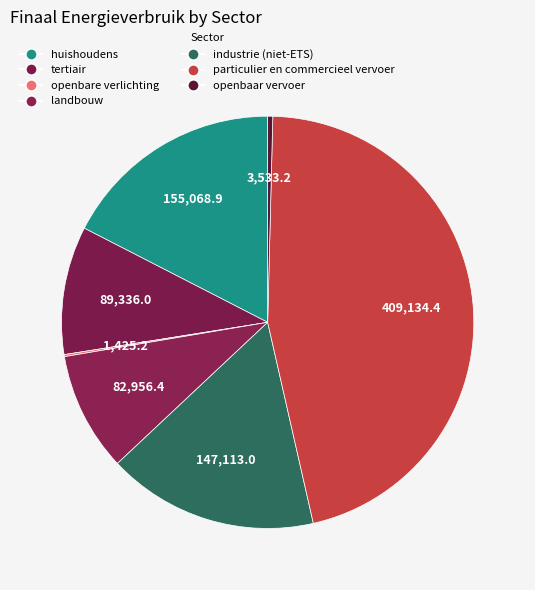

Is there any slice that represents more than half of the pie?

No